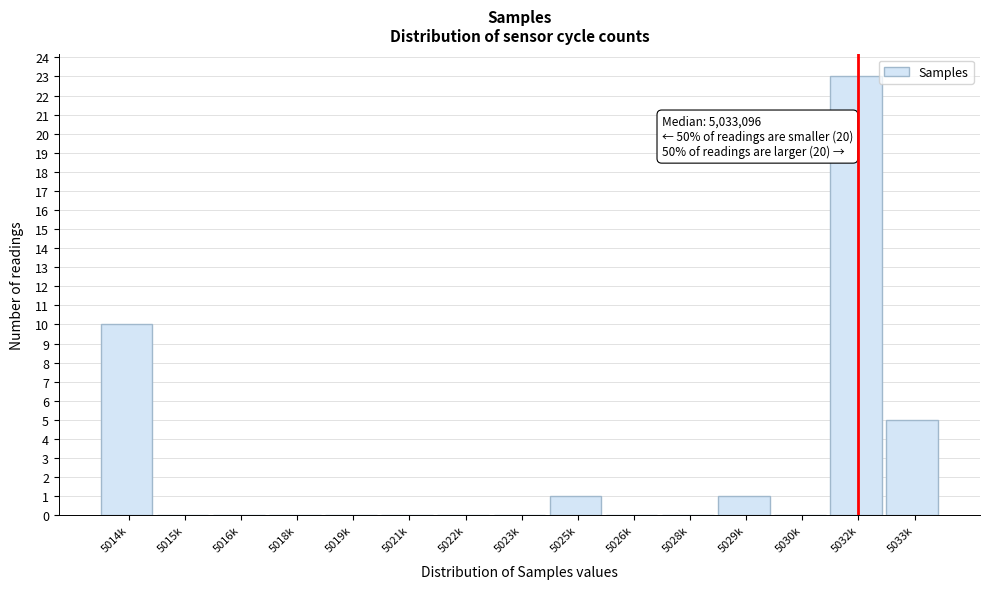

Reading left to right, transcribe all the data shown in this chart.

5014k=10	5015k=0	5016k=0	5018k=0	5019k=0	5021k=0	5022k=0	5023k=0	5025k=1	5026k=0	5028k=0	5029k=1	5030k=0	5032k=23	5033k=5